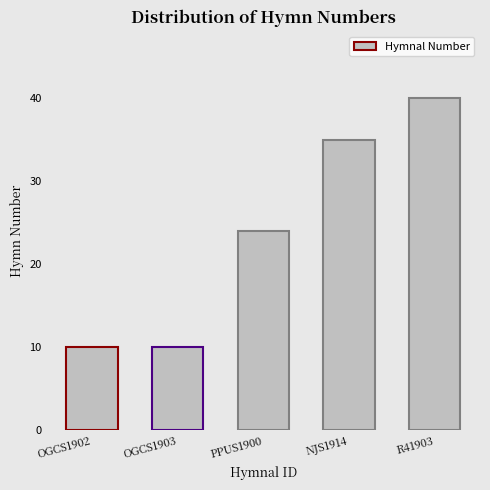

How many values are between 10 and 35?

4